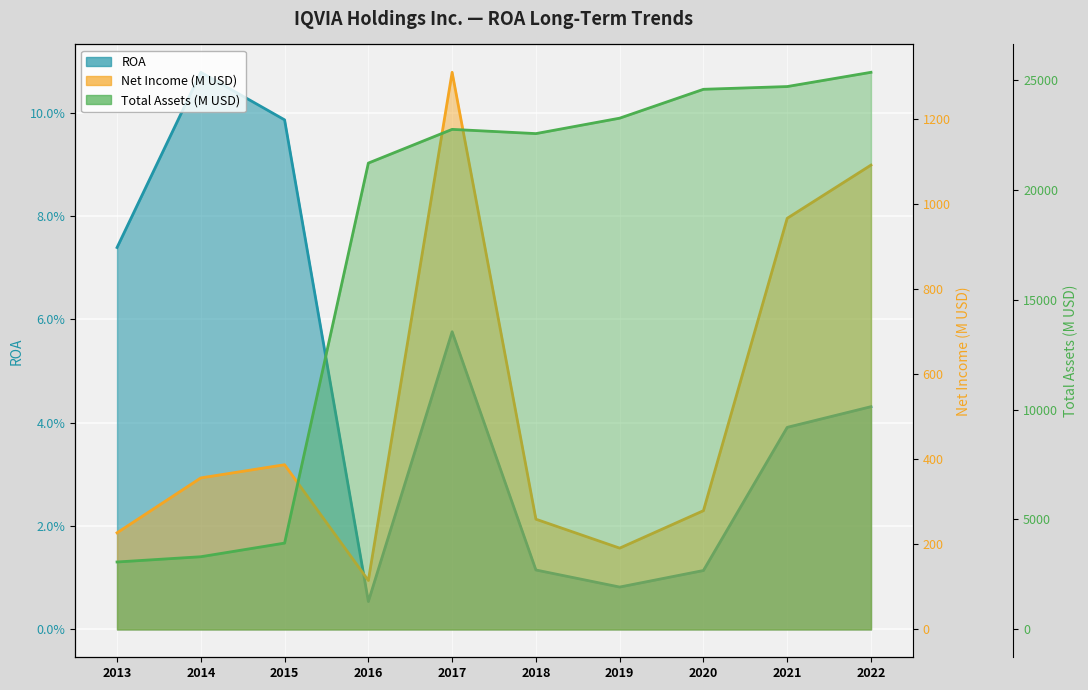

Is the value of Total Assets (M) at 2020 greater than the value of ROA at 2014?

Yes